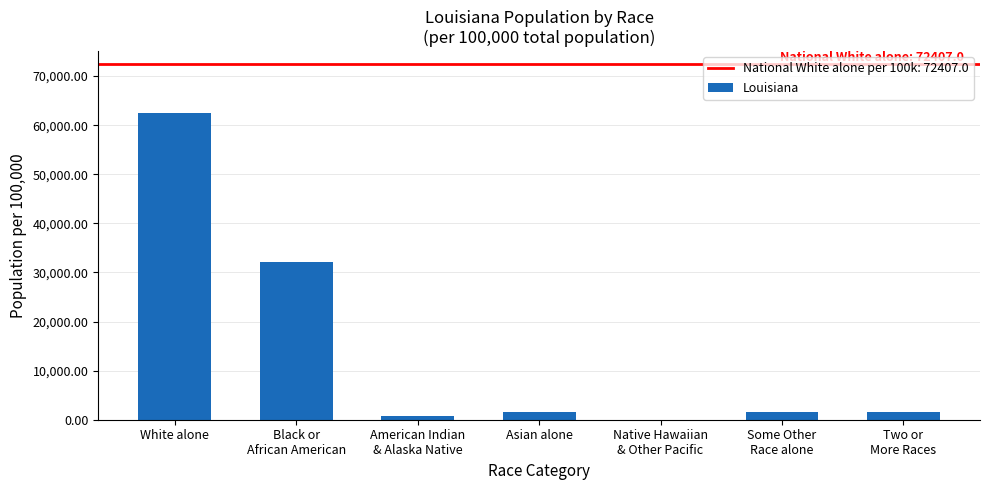

Read the value at Asian alone.

1547.0